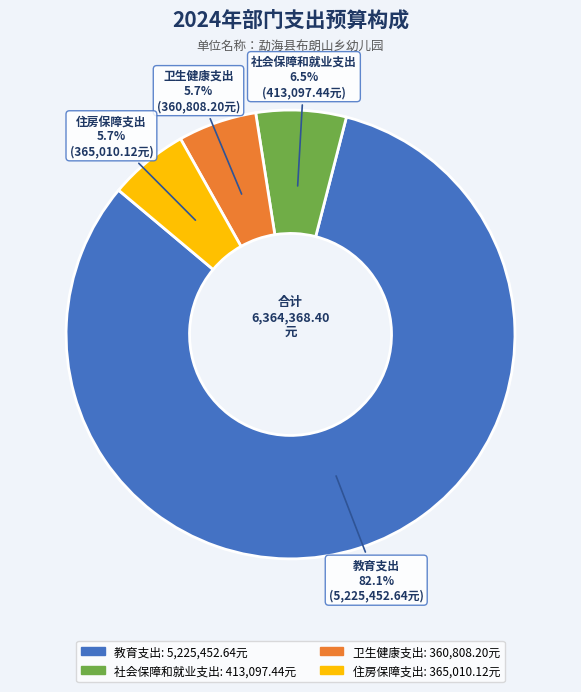

To the nearest percent, what is the average slice percentage?

25%